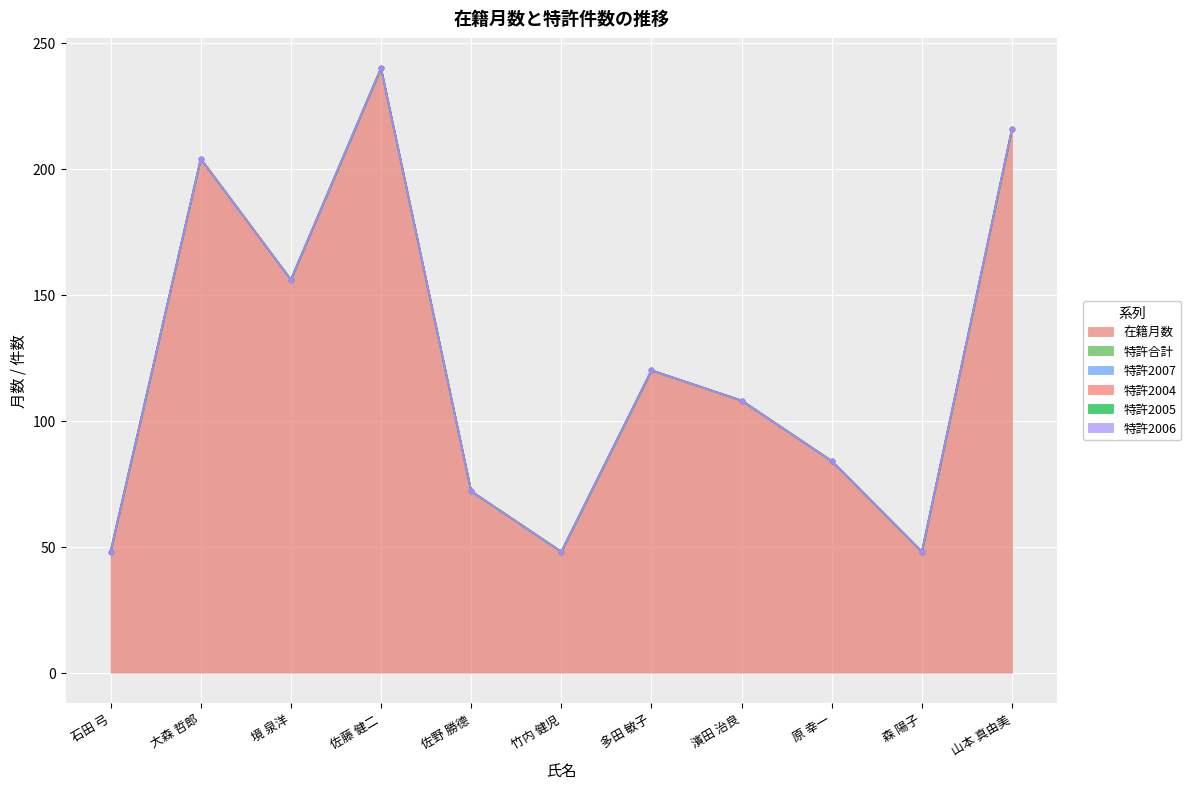

Which label corresponds to the largest value in the chart?

佐藤 健二